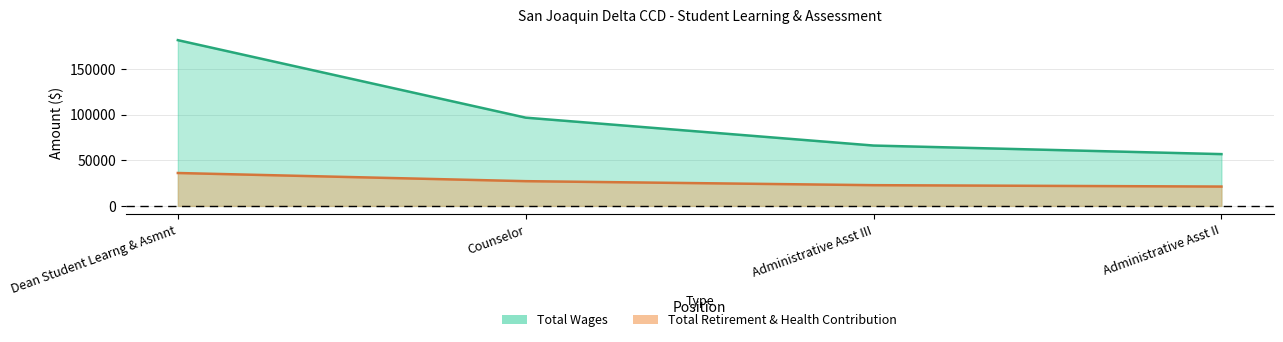

Read the Total Wages value at Administrative Asst III, to the nearest 10.

66080